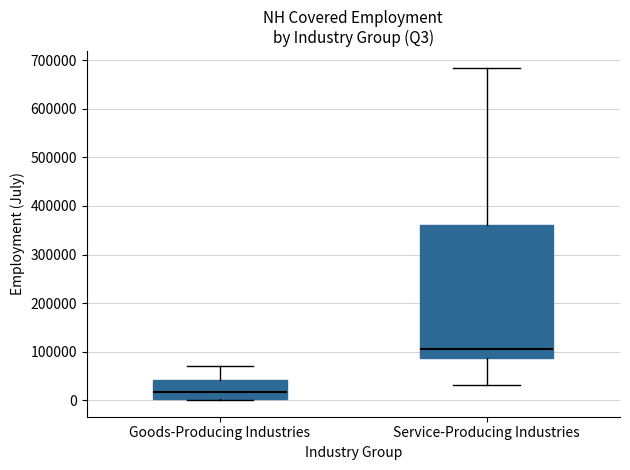

Reading left to right, read every box against the y-axis: the position of its median line, the range the box covers, and the ends of its whiskers. The values are not printed on the chart, so give them approximately, as read against the axis.

Goods-Producing Industries: median 20000, box 0 to 40000, whiskers 0 to 70000
Service-Producing Industries: median 110000, box 90000 to 360000, whiskers 30000 to 680000